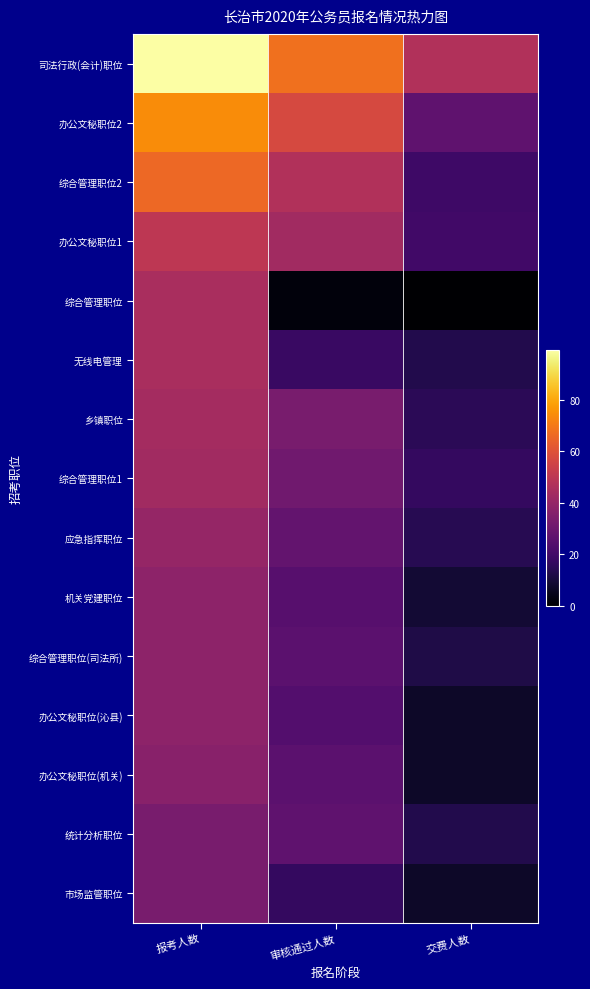

Which category has the lowest value across all series?

交费人数